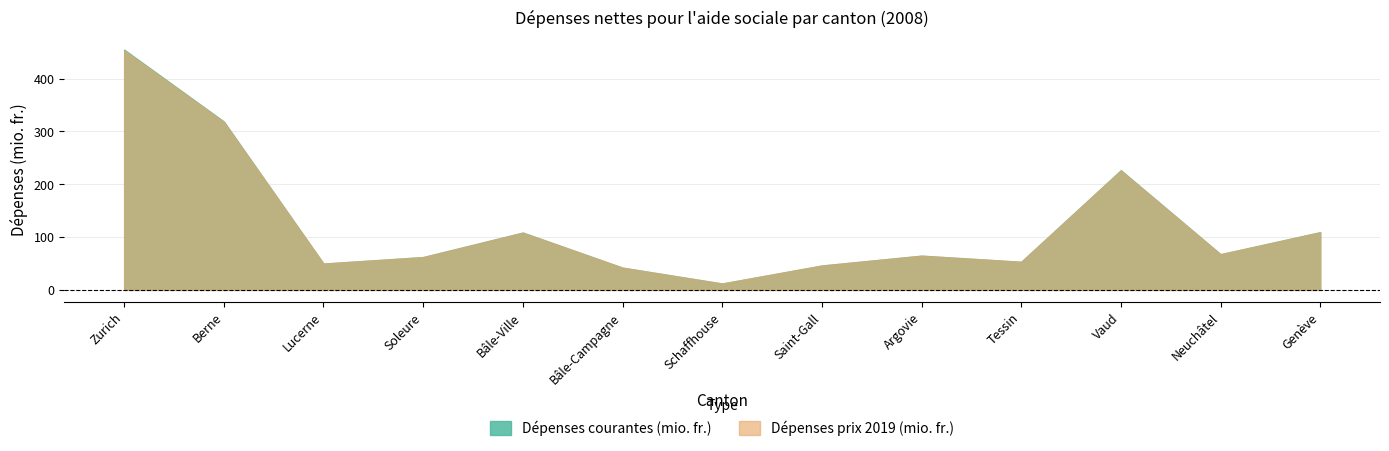

Rank the series at Neuchâtel from highest to lowest value.

Dépenses courantes (mio. fr.), Dépenses prix 2019 (mio. fr.)